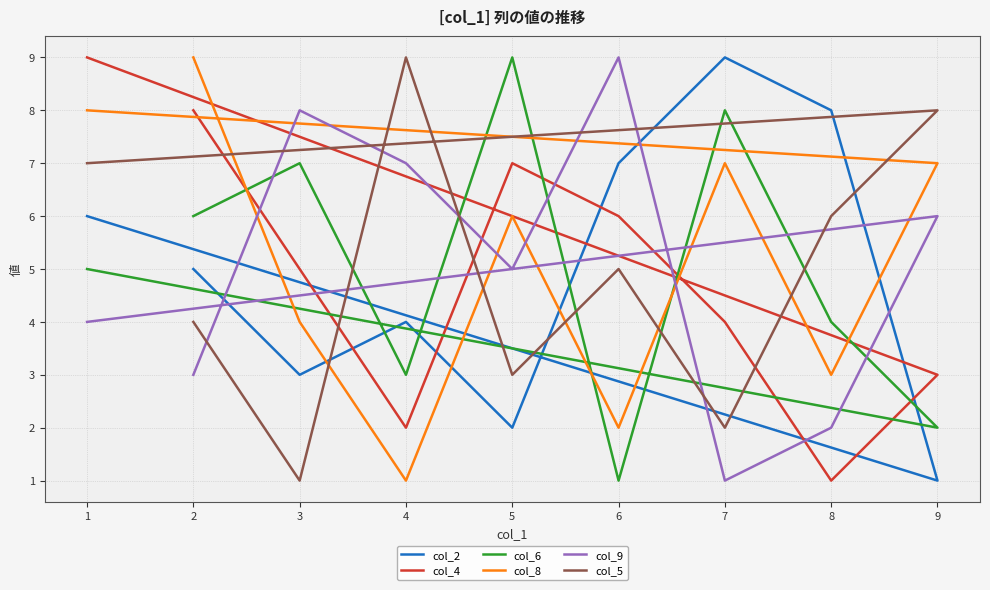

What is the sum of all col_8 values?

47